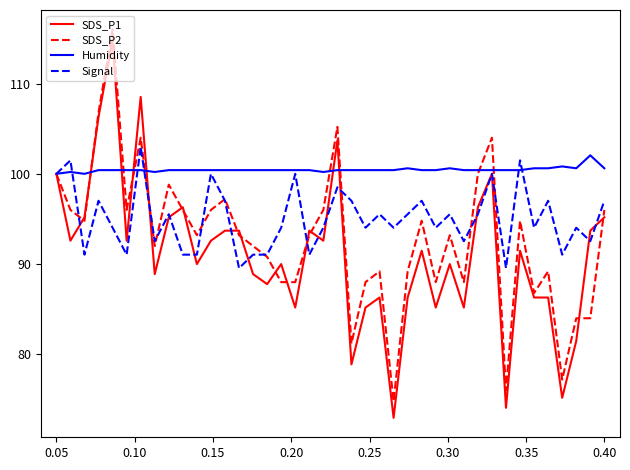

Which series has the largest total across all categories?

Humidity